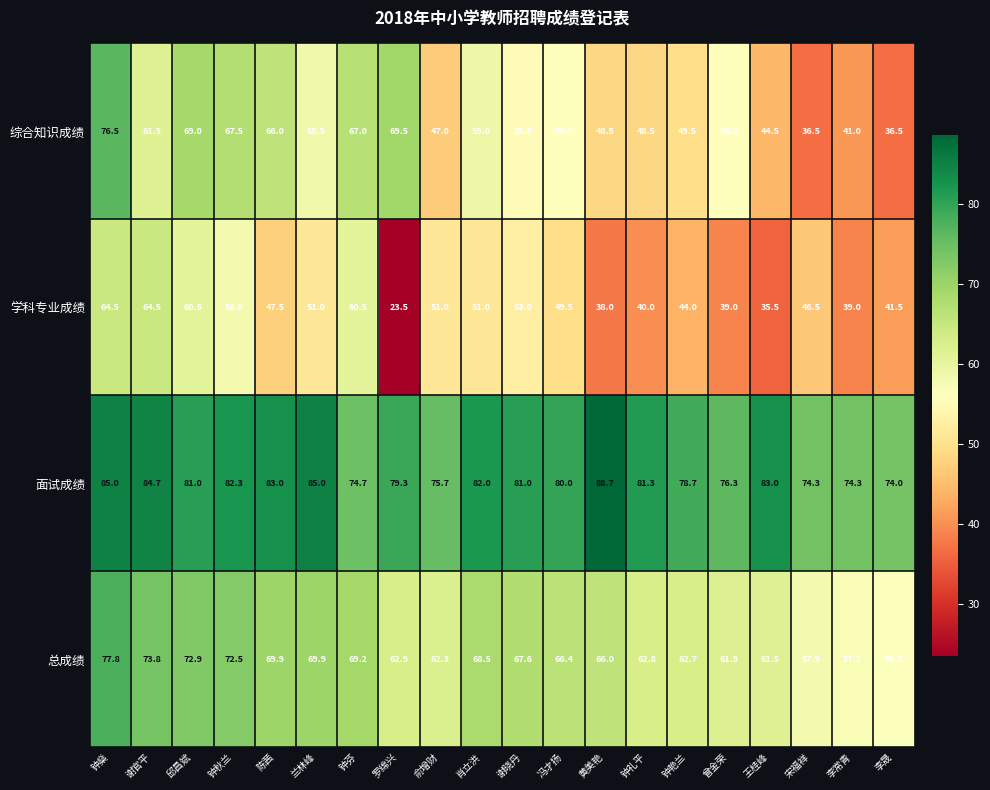

What is the difference between the maximum and minimum values in the 综合知识成绩 series?

40.0